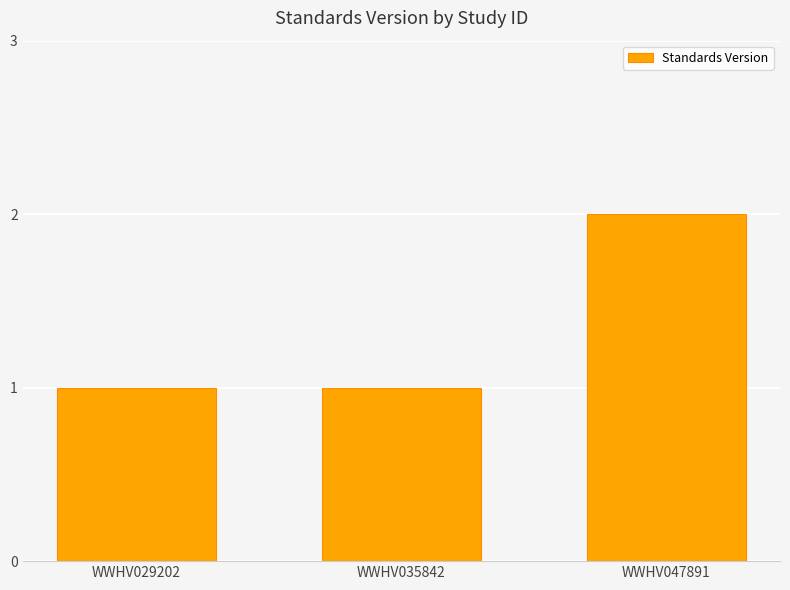

What is the value of the 3rd bar from the left?

2